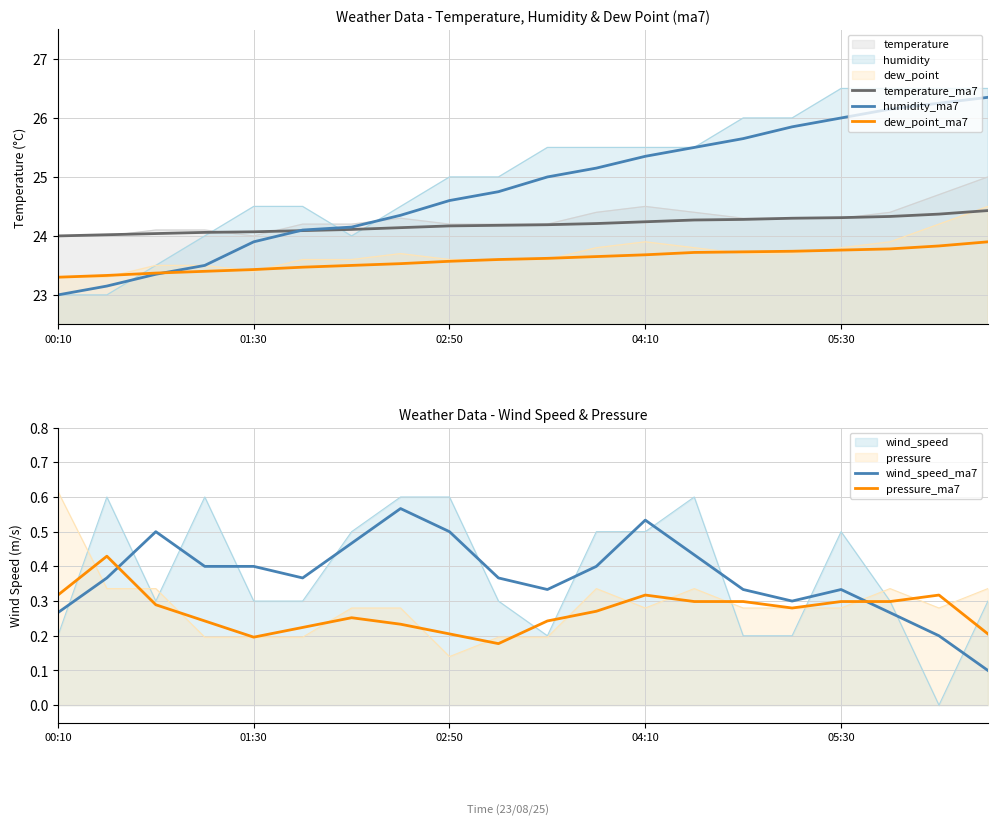

Rank the series by their maximum value, from highest to lowest.

humidity_ma7, temperature_ma7, dew_point_ma7, wind_speed_ma7, pressure_ma7